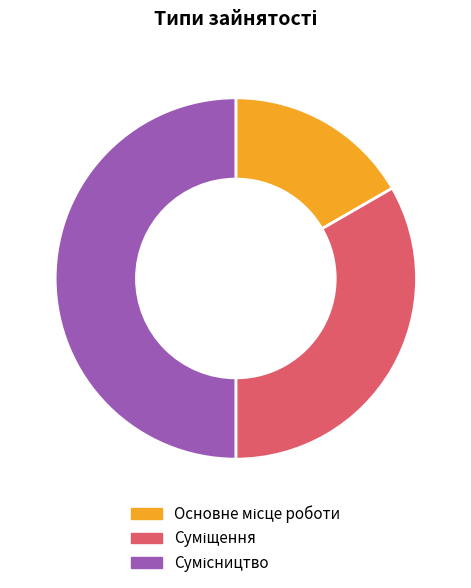

Approximately how many times larger is the value at Сумісництво compared to Основне місце роботи?

3.0